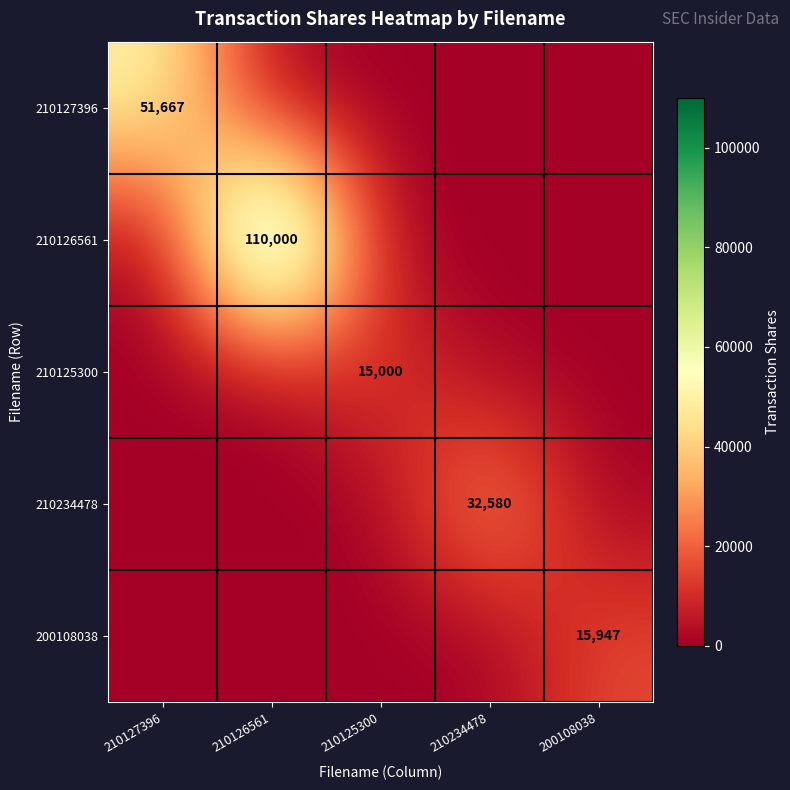

Which label corresponds to the smallest value in the chart?

210126561